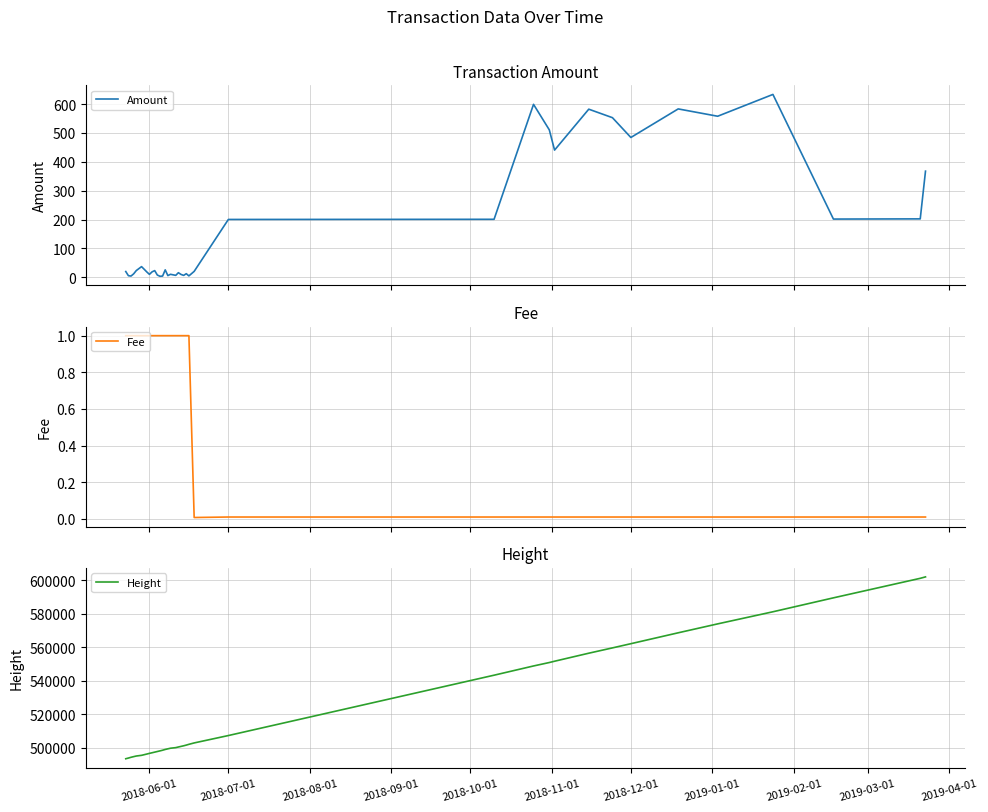

What is the maximum value for Amount?

633.4